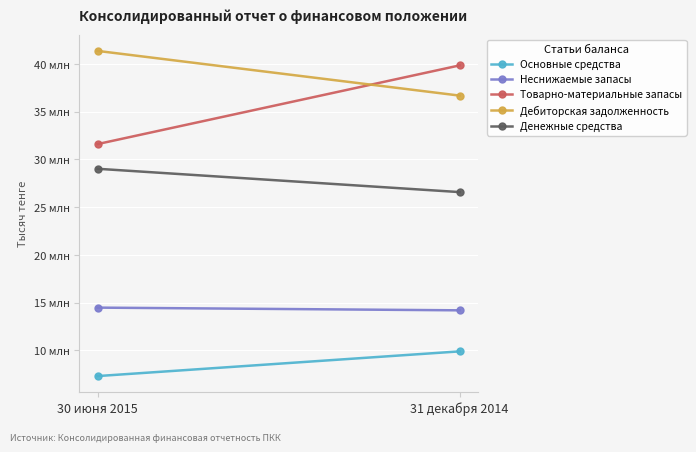

At 31 декабря 2014, list the series in order from largest to smallest.

Товарно-материальные запасы, Дебиторская задолженность, Денежные средства, Неснижаемые запасы, Основные средства